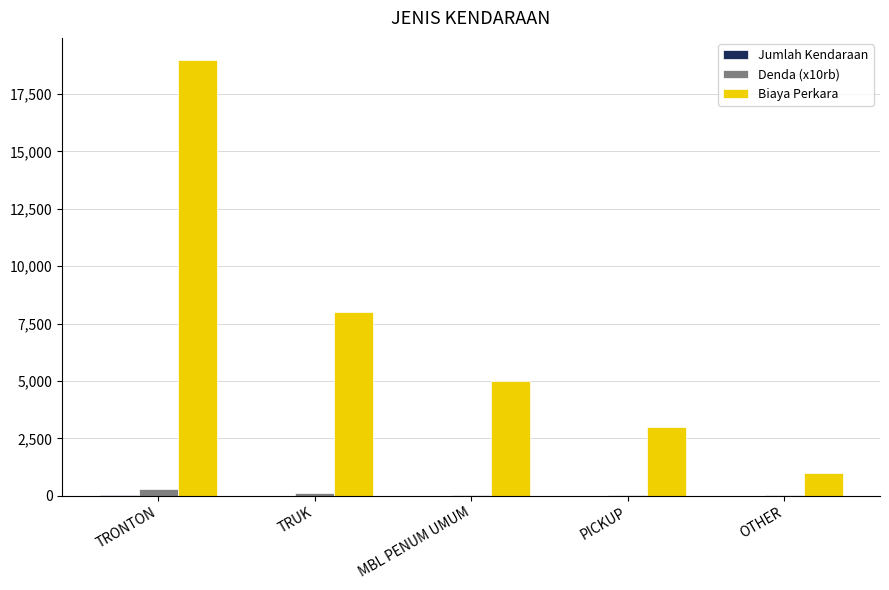

At which label is Biaya Perkara closest to 10000?

TRUK